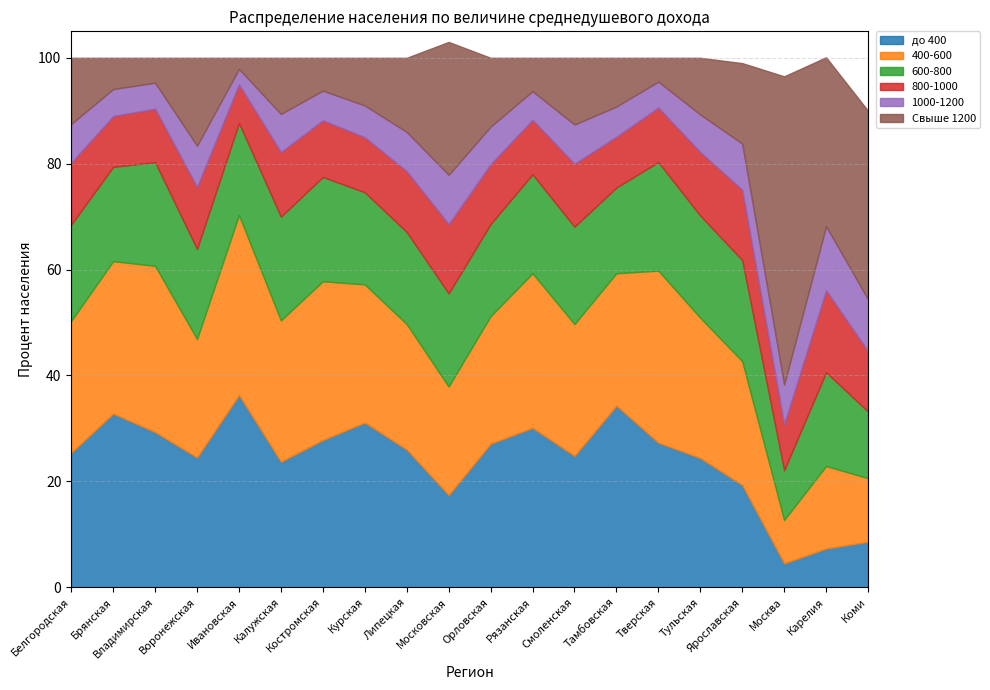

True or false: Свыше 1200 and 600-800 intersect in this chart.

True